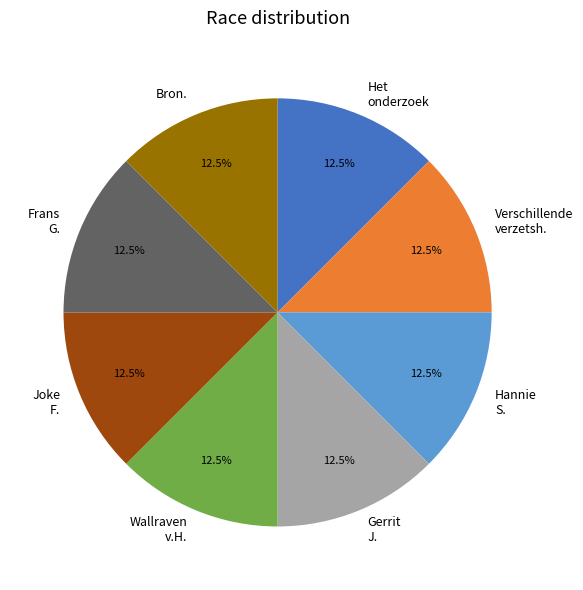

To the nearest percent, what is the average slice percentage?

12%